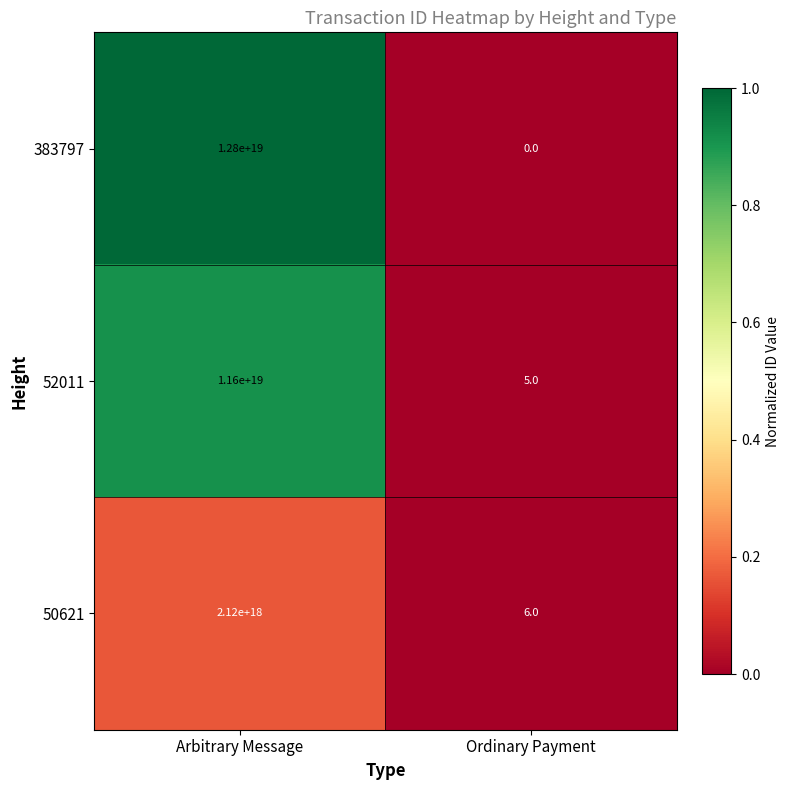

True or false: 52011 has a value of 11600000000000000000 at Arbitrary Message.

True